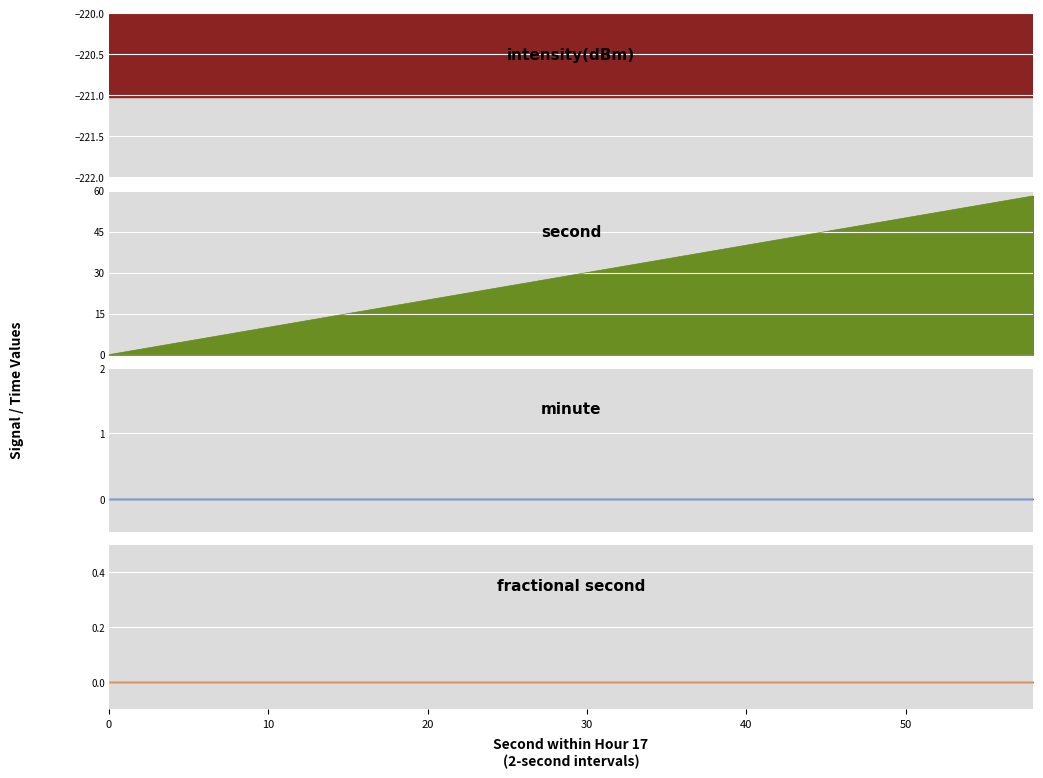

The intensity(dBm) series shows -84.2 at 22. True or false?

False